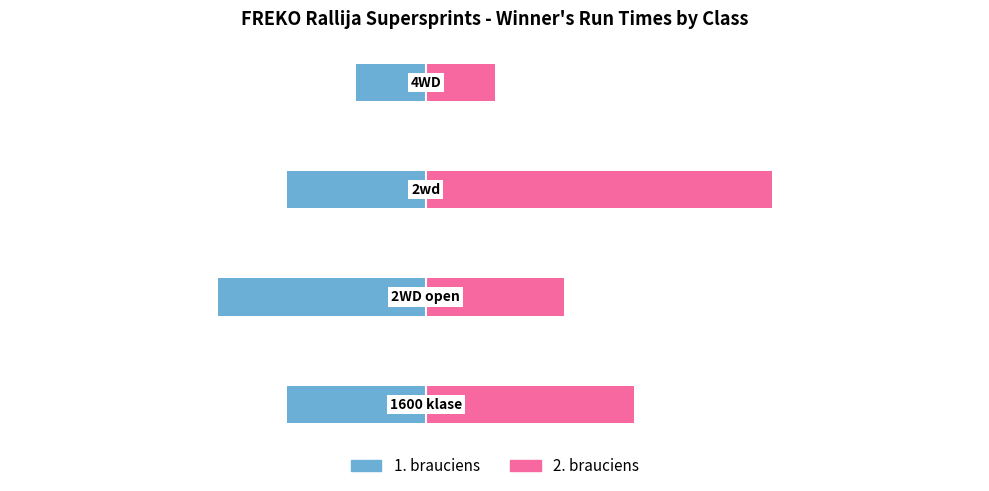

Is it true that 2. brauciens equals 3 at 0?

True